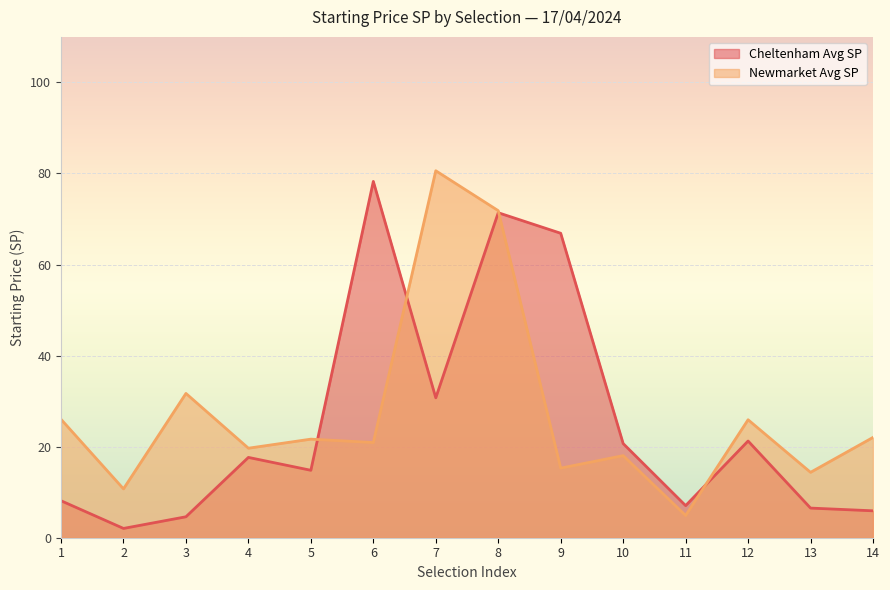

How many lines are shown in the chart?

2